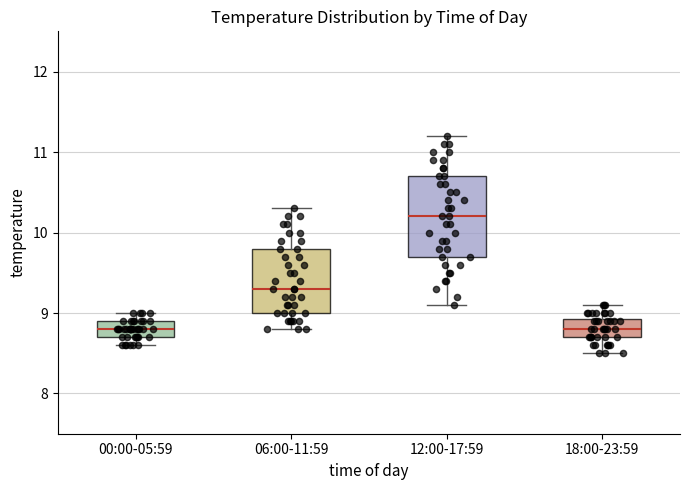

Which box has the highest median line?

12:00-17:59